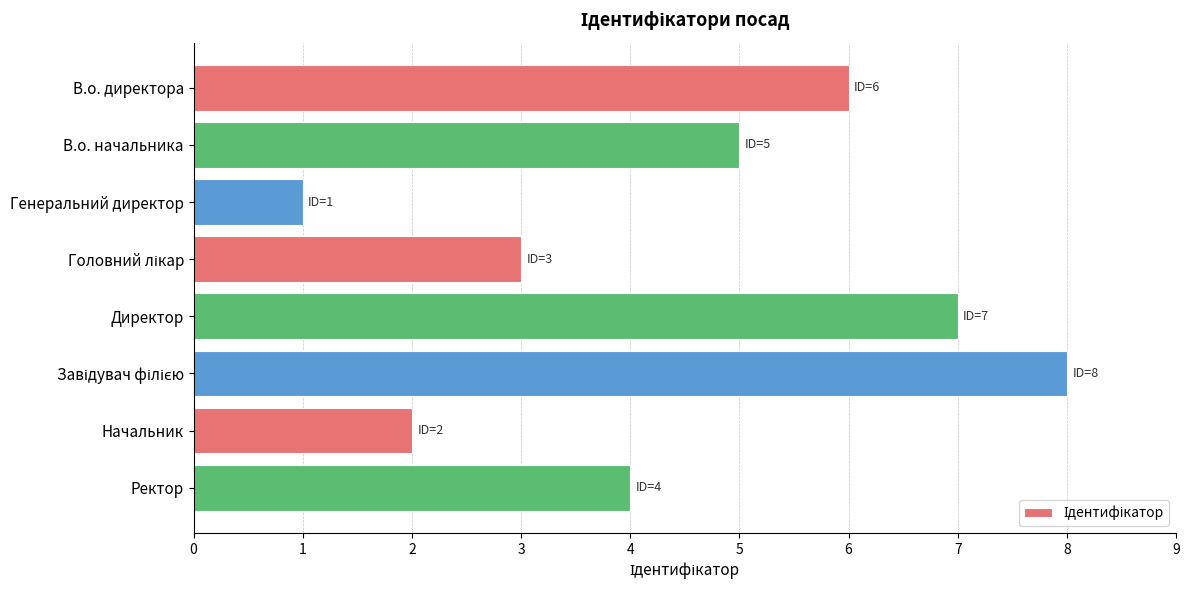

What position from the bottom is В.о. директора?

8